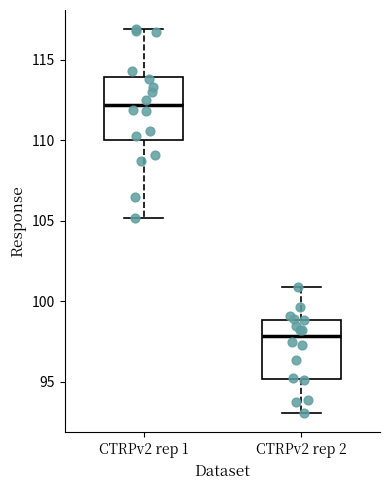

Where does the lower whisker of the box for CTRPv2 rep 1 end on the y-axis? The values are not printed on the chart, so give them approximately, as read against the axis.

105